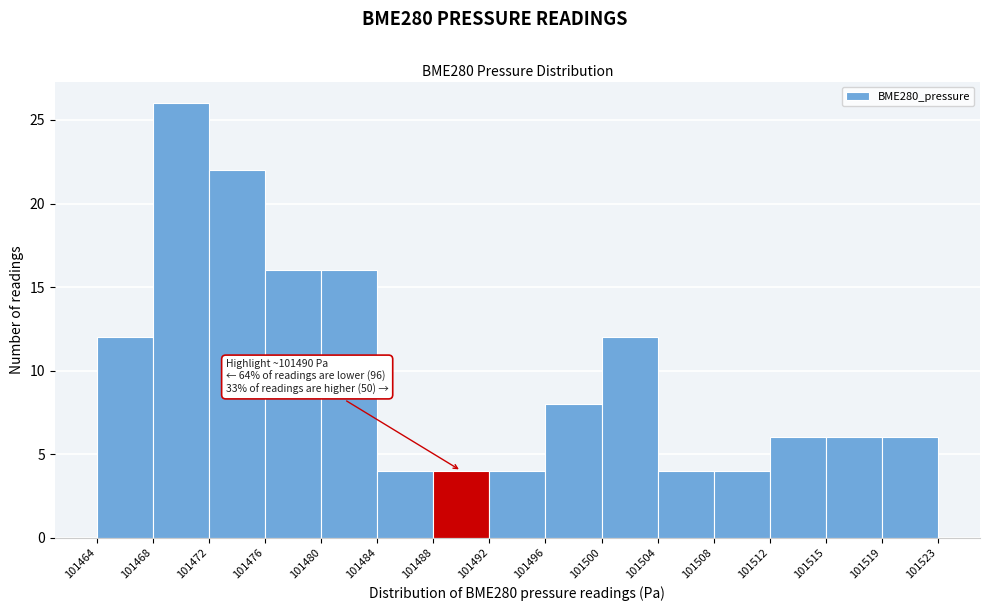

Over which range of the x-axis is the bar tallest?

101468 to 101472